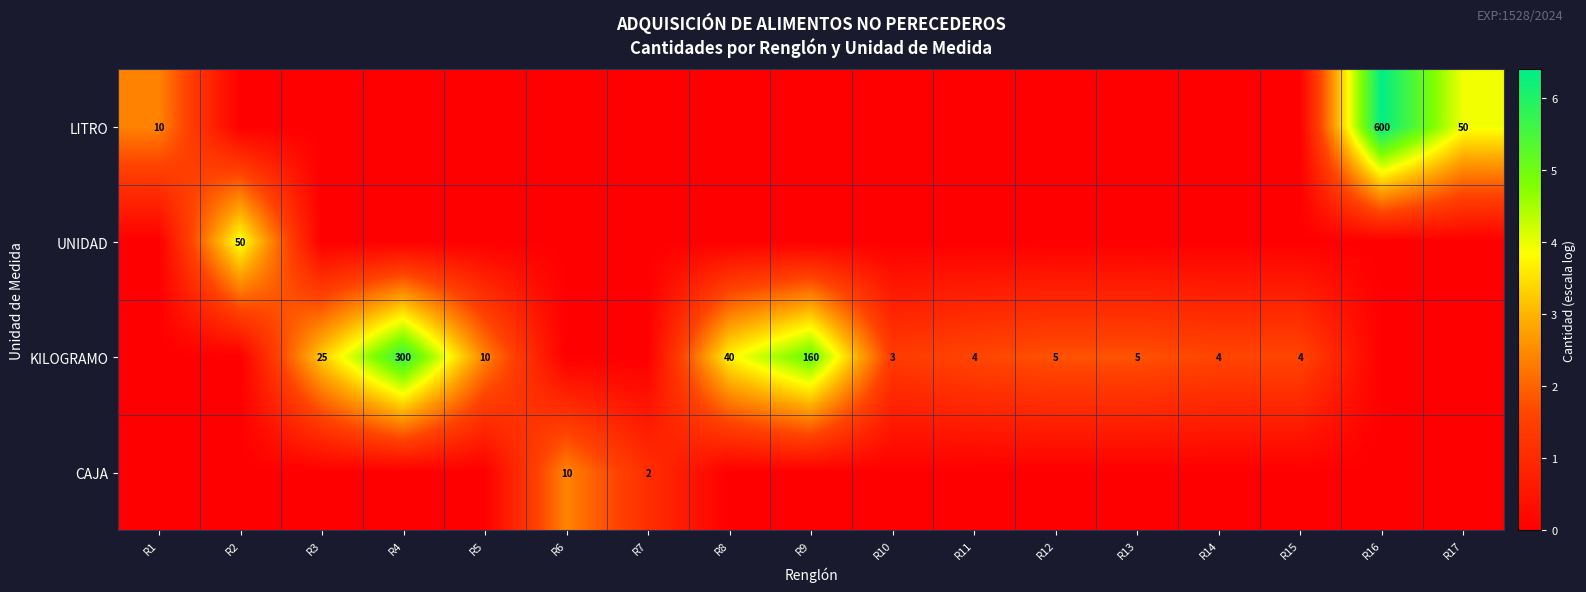

Is it true that KILOGRAMO equals 160 at R9?

True